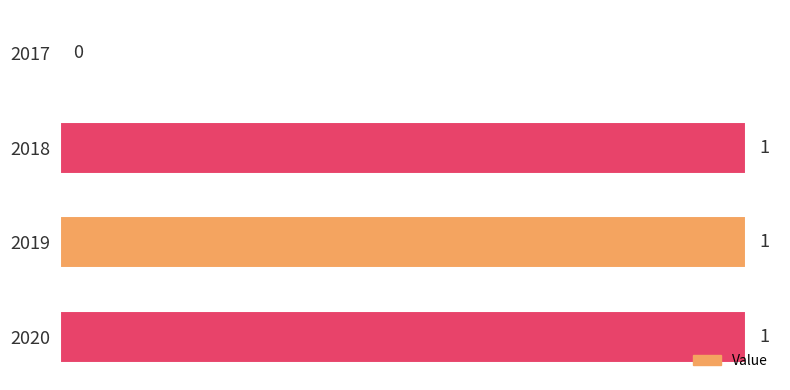

The chart shows a value of 1 at 2019. True or false?

True